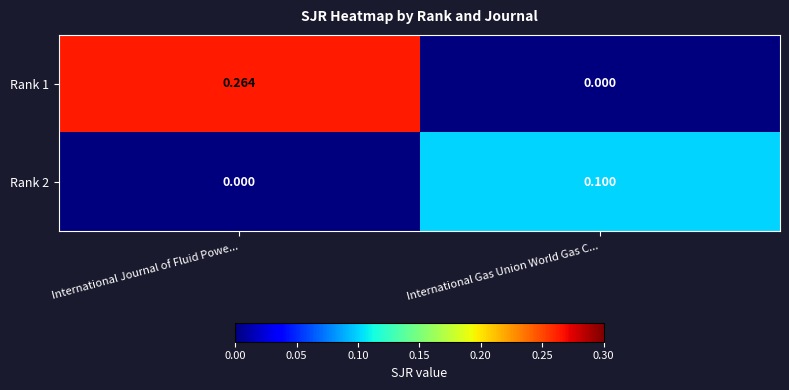

Where is Rank 2 nearest to the value 0?

International Journal of Fluid Powe...